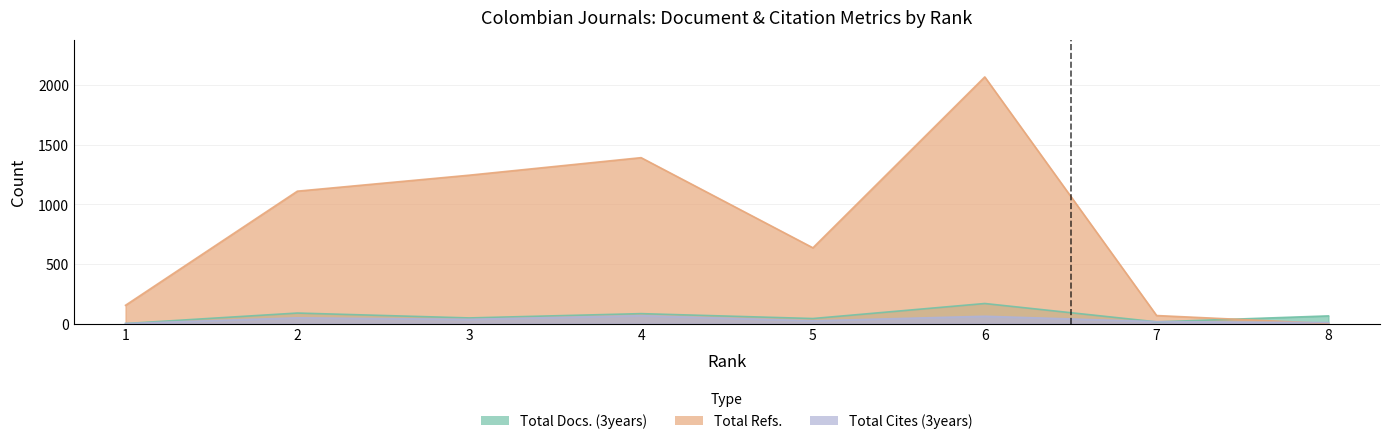

What is the sum of all Total Cites (3years) values?

257